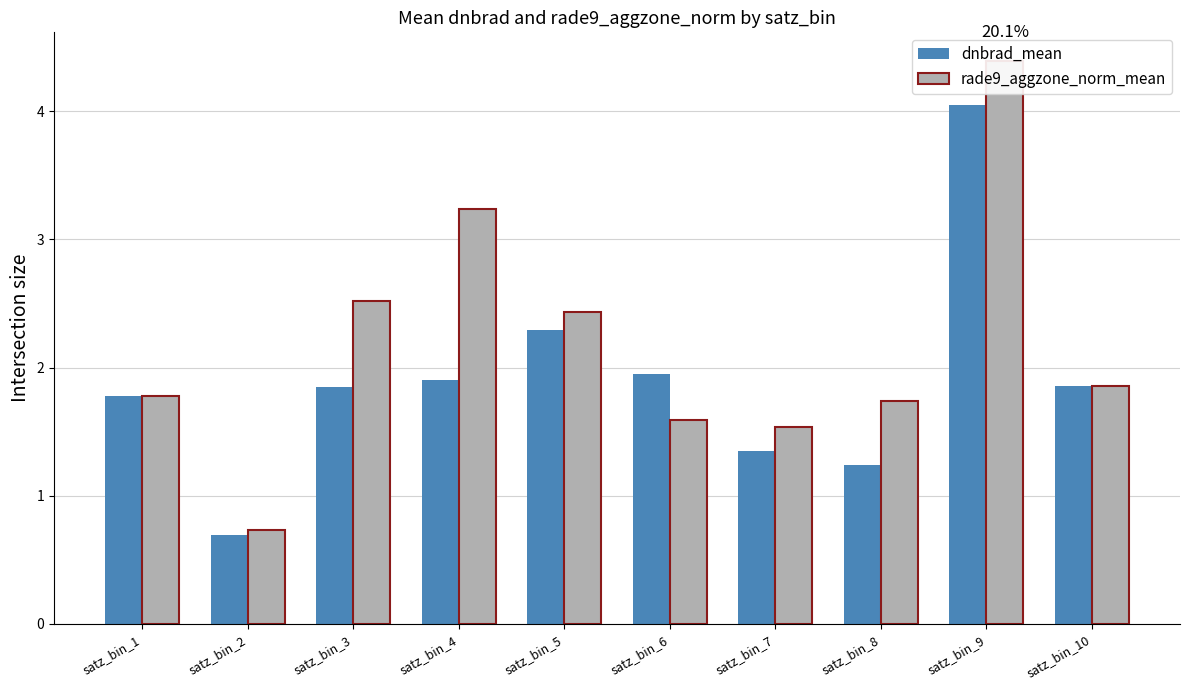

What is the highest value of the rade9_aggzone_norm_mean series?

4.4